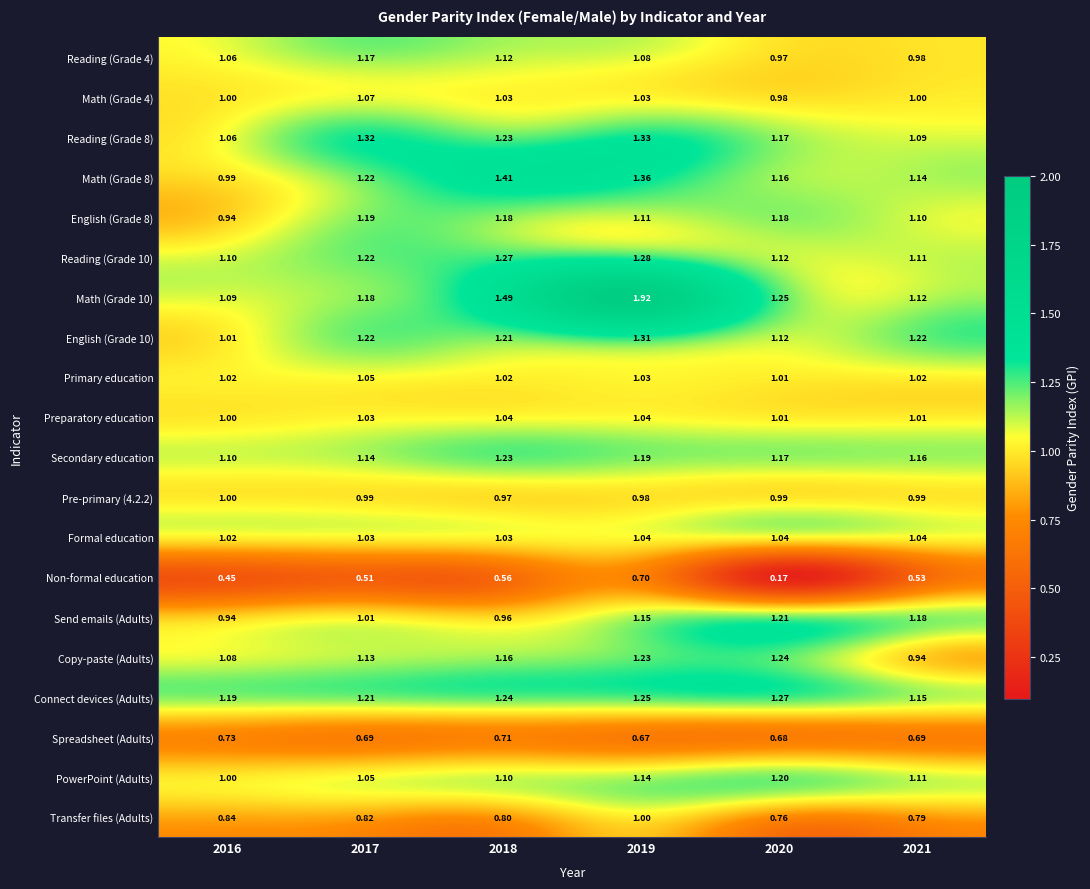

Is the value of Reading (Grade 10) at 2018 greater than the value of PowerPoint (Adults) at 2017?

Yes